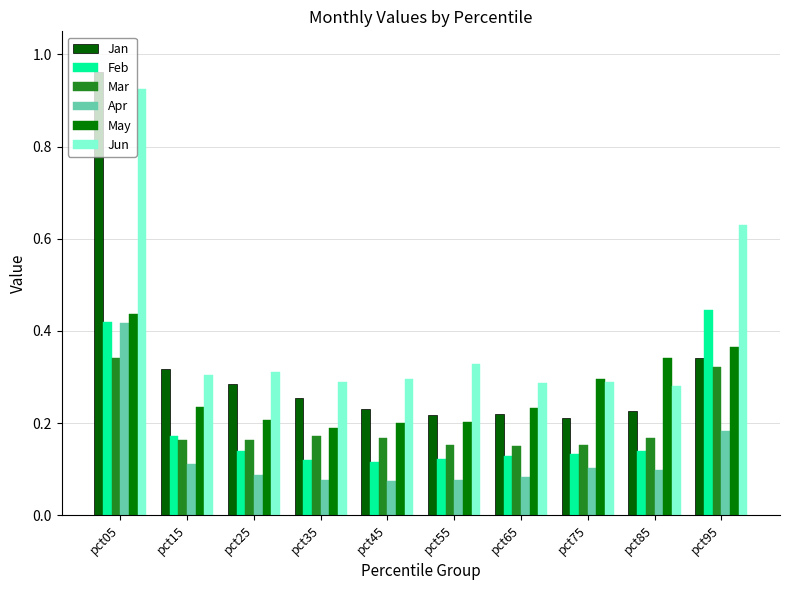

What is the difference between the Jan values at pct05 and pct55?

0.7